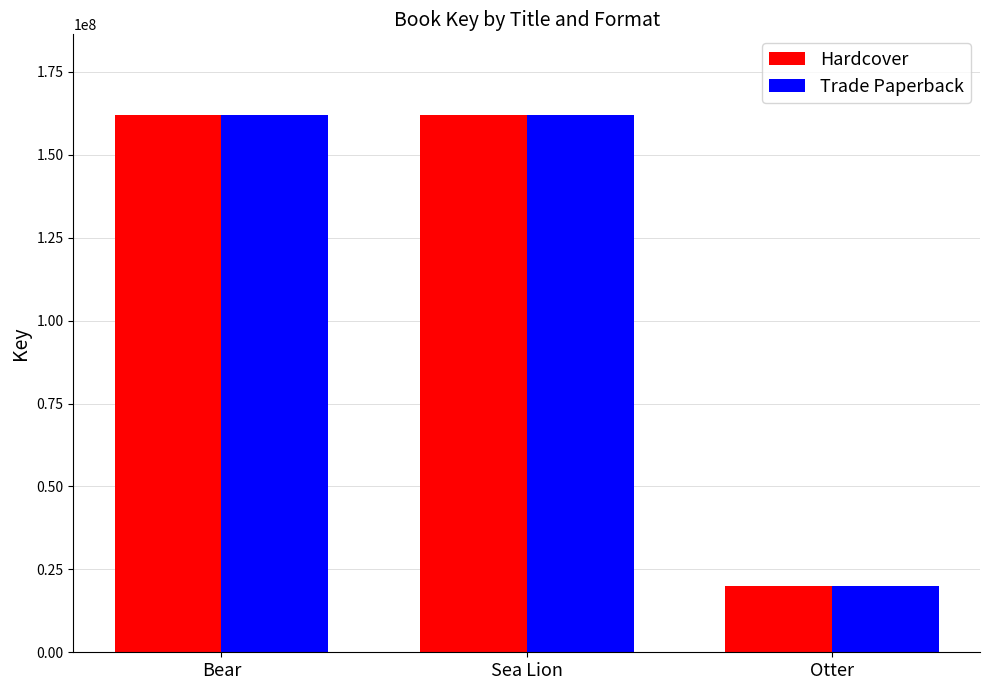

At which label is Hardcover closest to 91084342?

Sea Lion